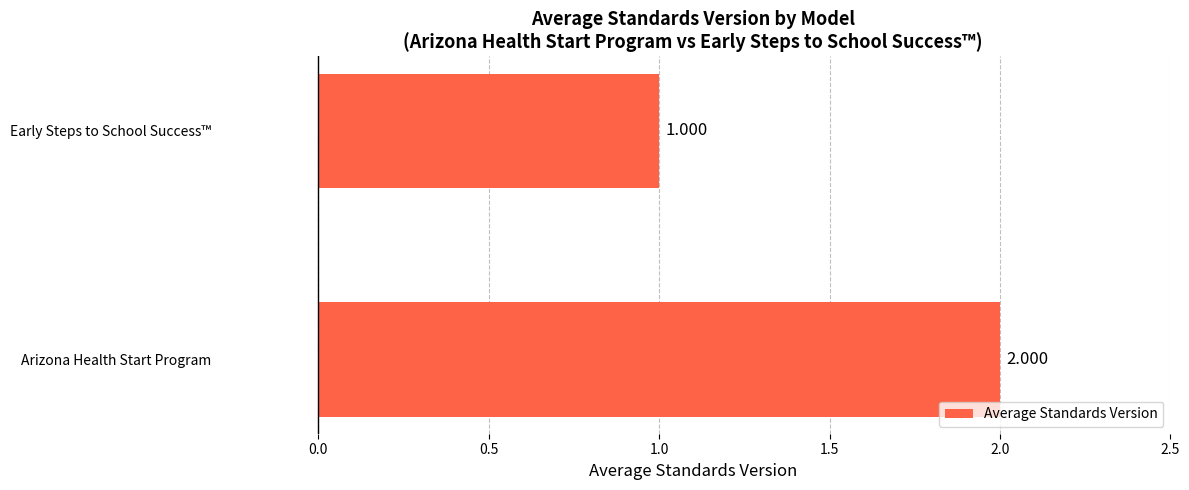

List the labels in order of value, largest first.

Arizona Health Start Program, Early Steps to School Success™